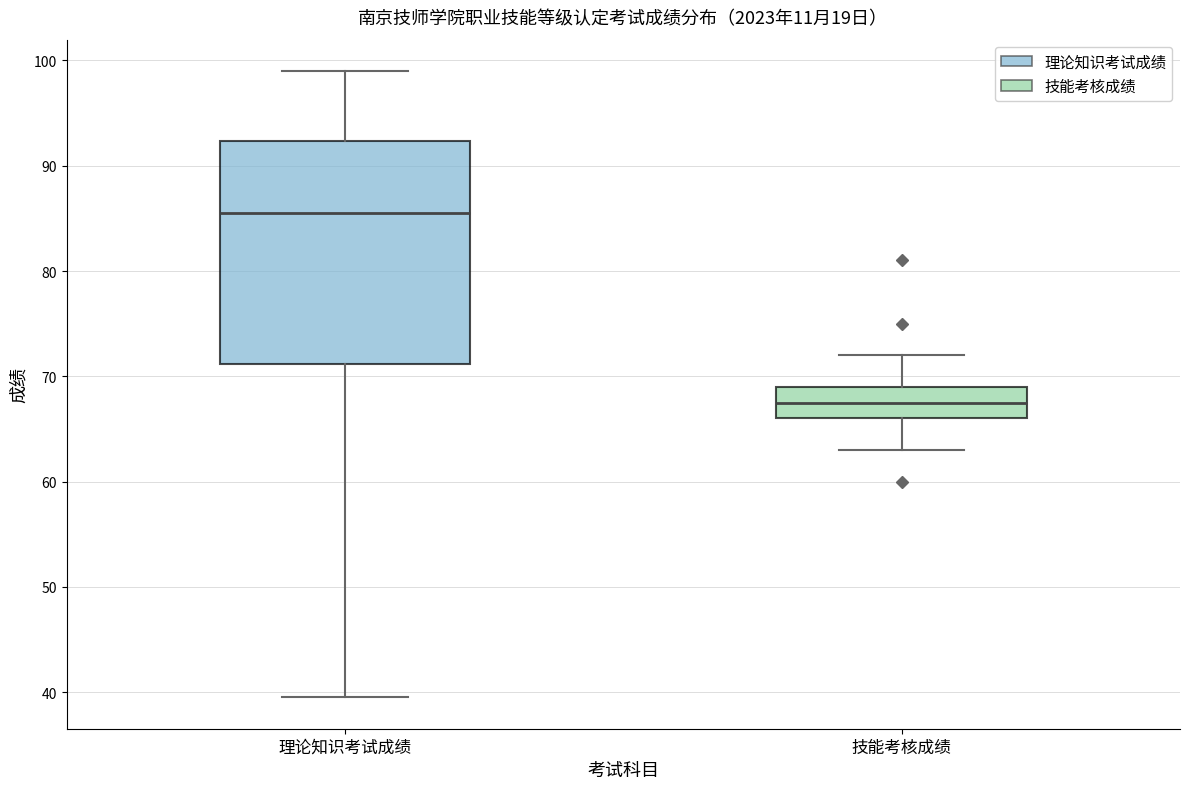

Reading left to right, transcribe this box plot: for each box, give where its median line is, the range the box spans, and where its two whiskers end, as read against the y-axis. The values are not printed on the chart, so give them approximately, as read against the axis.

理论知识考试成绩: median 86, box 71 to 92, whiskers 40 to 99
技能考核成绩: median 68, box 66 to 69, whiskers 63 to 72